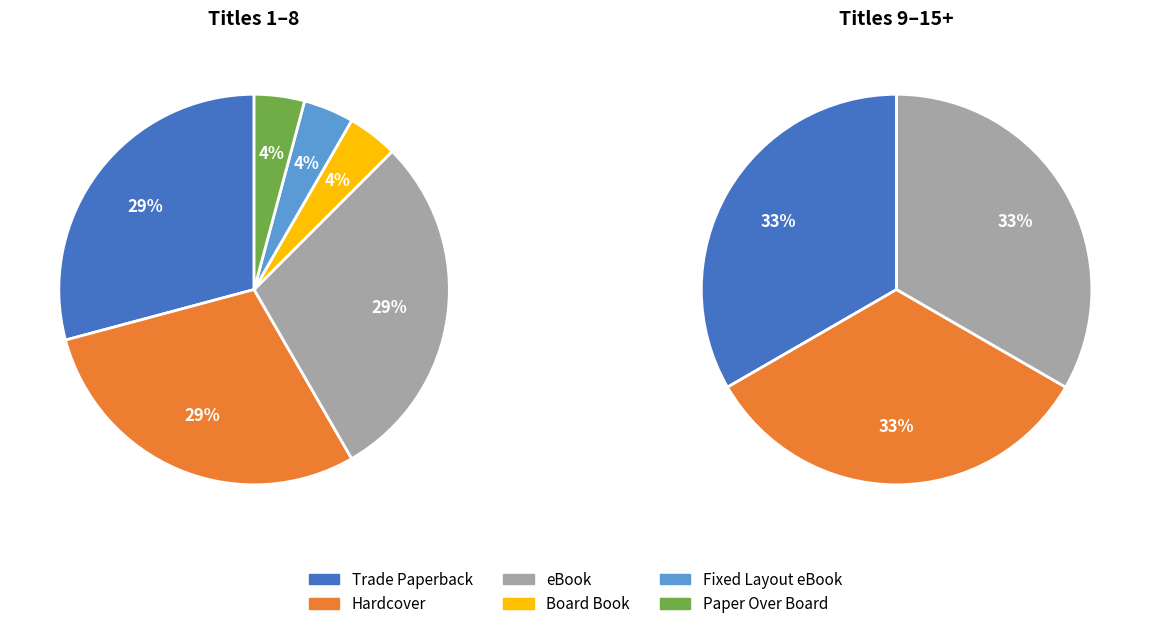

Which category has the smallest portion of the pie?

Board Book